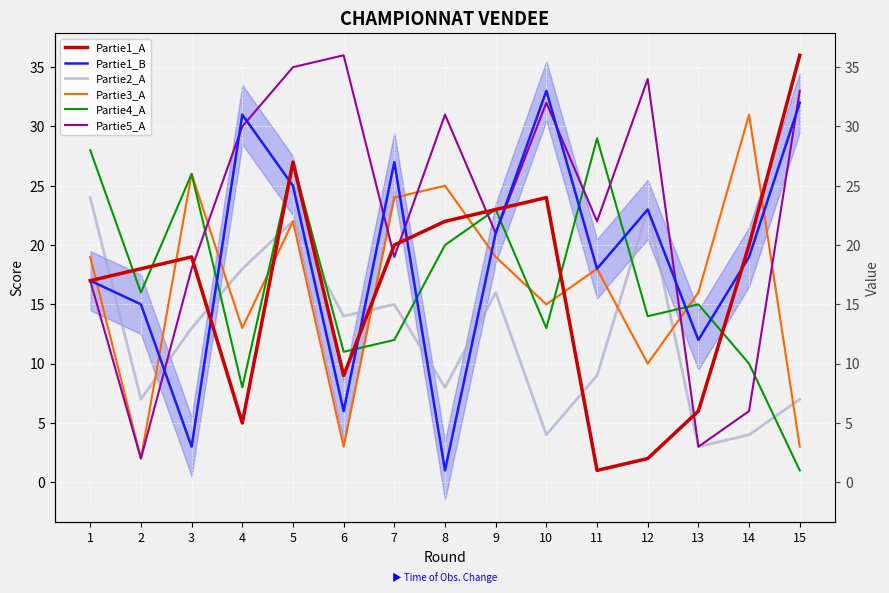

What is the difference between the highest and lowest values at 4?

26